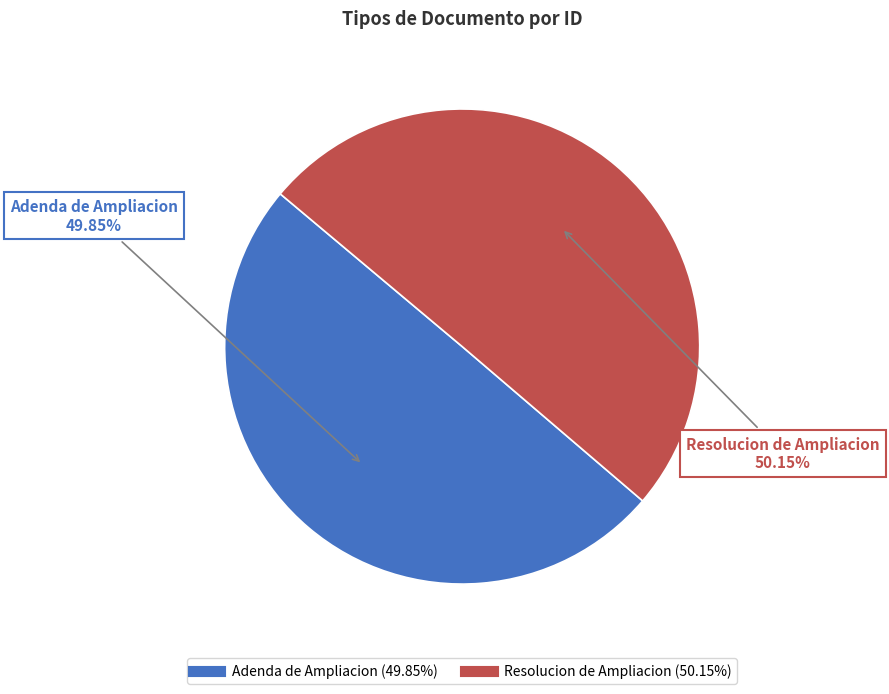

Is there a majority slice in this chart?

Yes